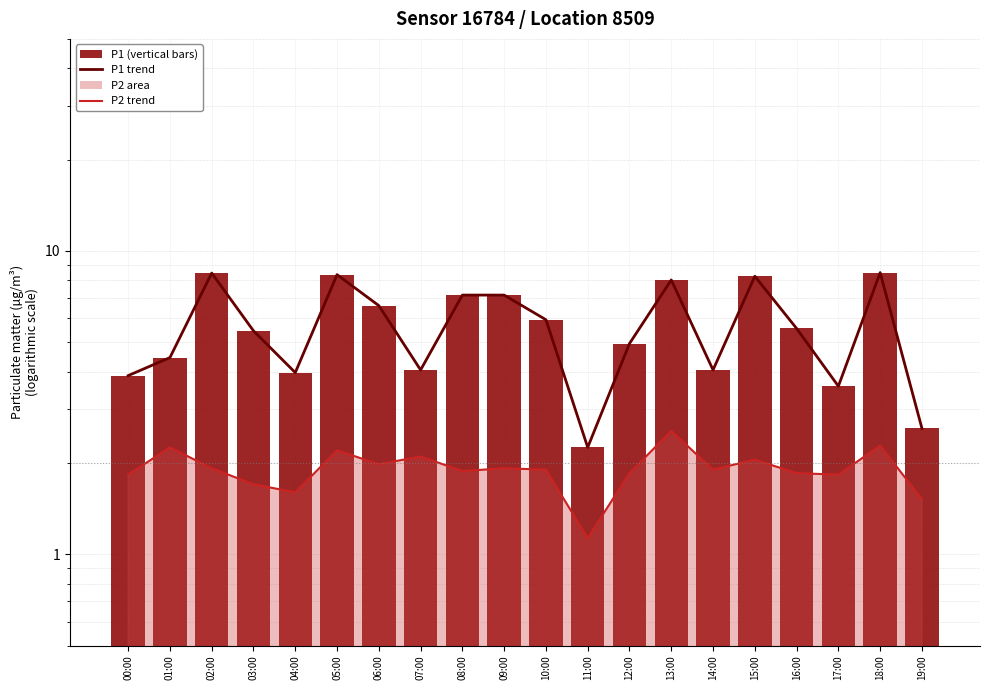

What is the spread (max minus min) of values at 14:00?

2.1